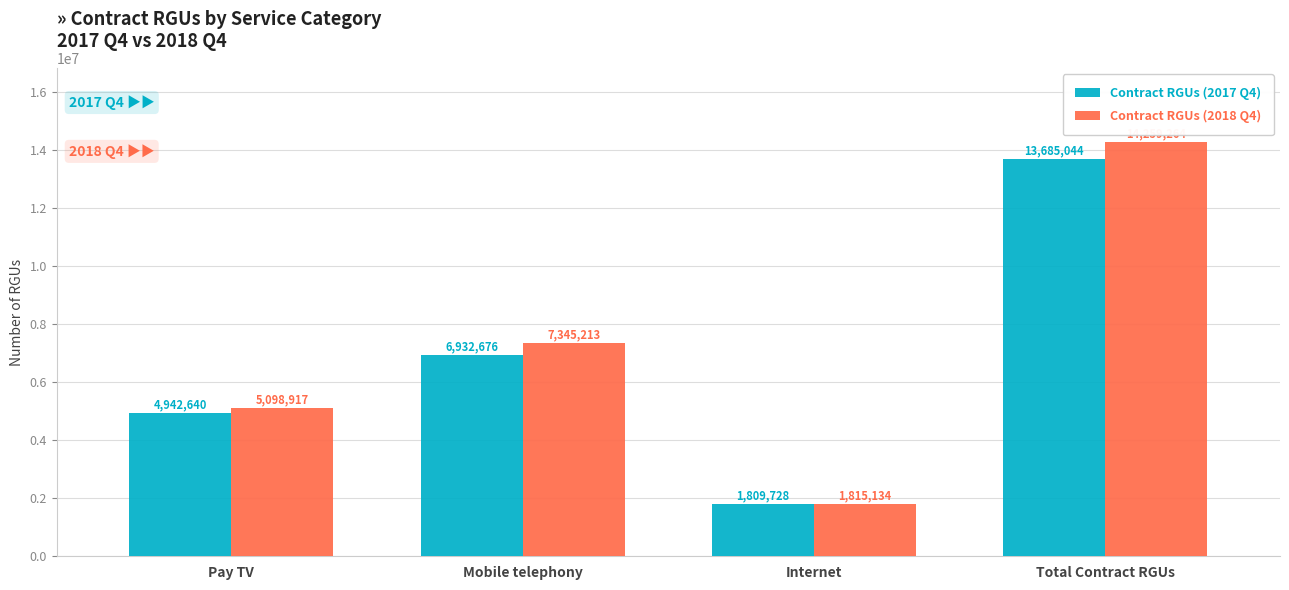

Is the value of Contract RGUs (2018 Q4) at Internet greater than the value of Contract RGUs (2017 Q4) at Mobile telephony?

No